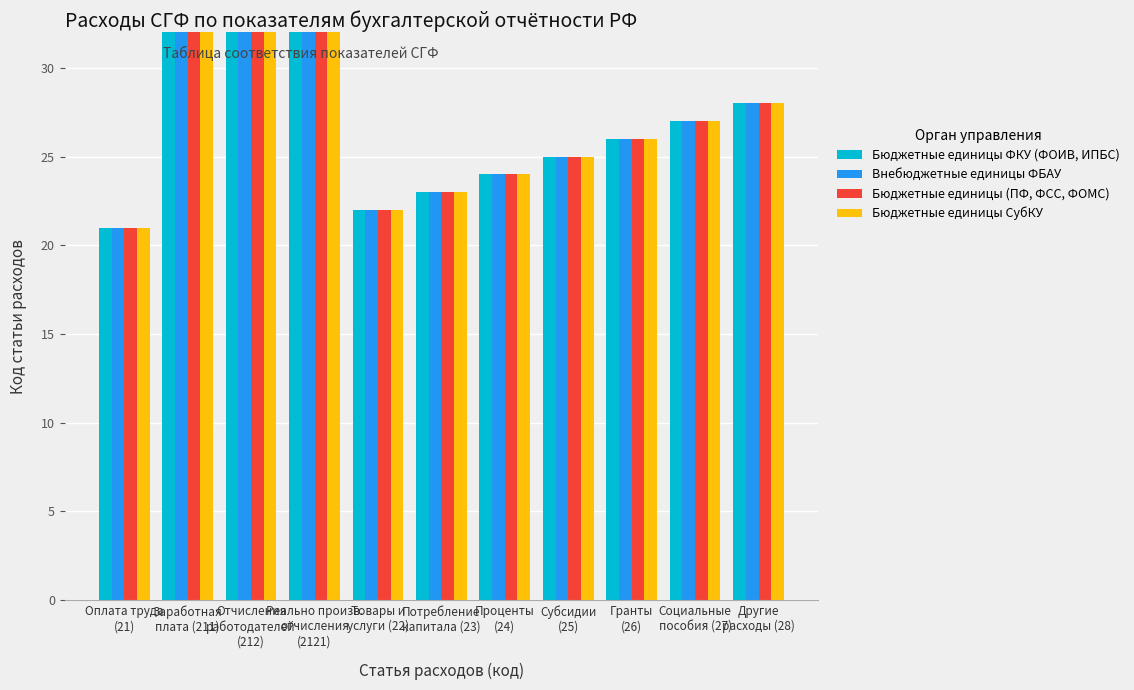

What are all the series names shown in the legend?

Бюджетные единицы ФКУ (ФОИВ, ИПБС), Внебюджетные единицы ФБАУ, Бюджетные единицы (ПФ, ФСС, ФОМС), Бюджетные единицы СубКУ